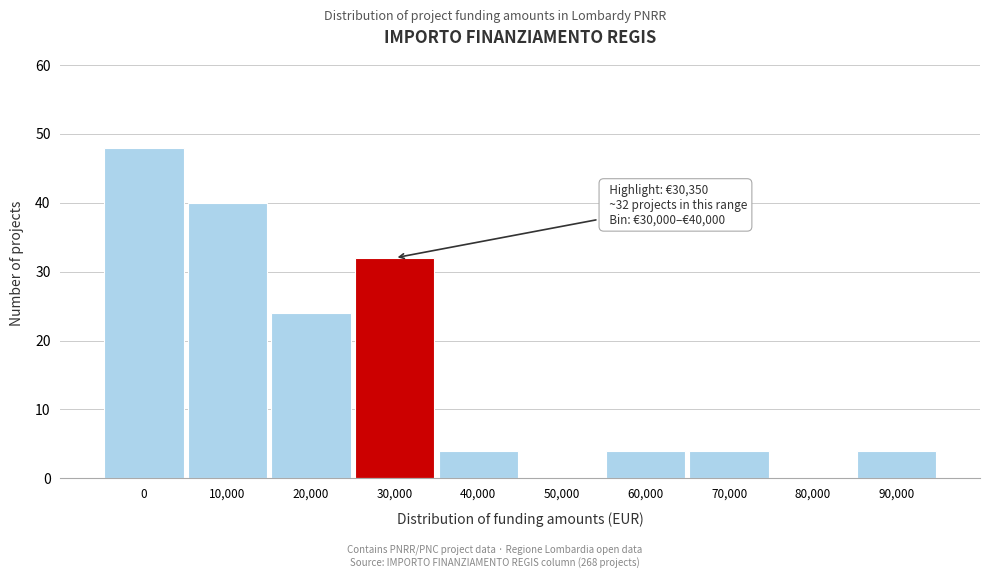

Reading left to right, extract all data points from this chart.

0=48	10,000=40	20,000=24	30,000=32	40,000=4	50,000=0	60,000=4	70,000=4	80,000=0	90,000=4